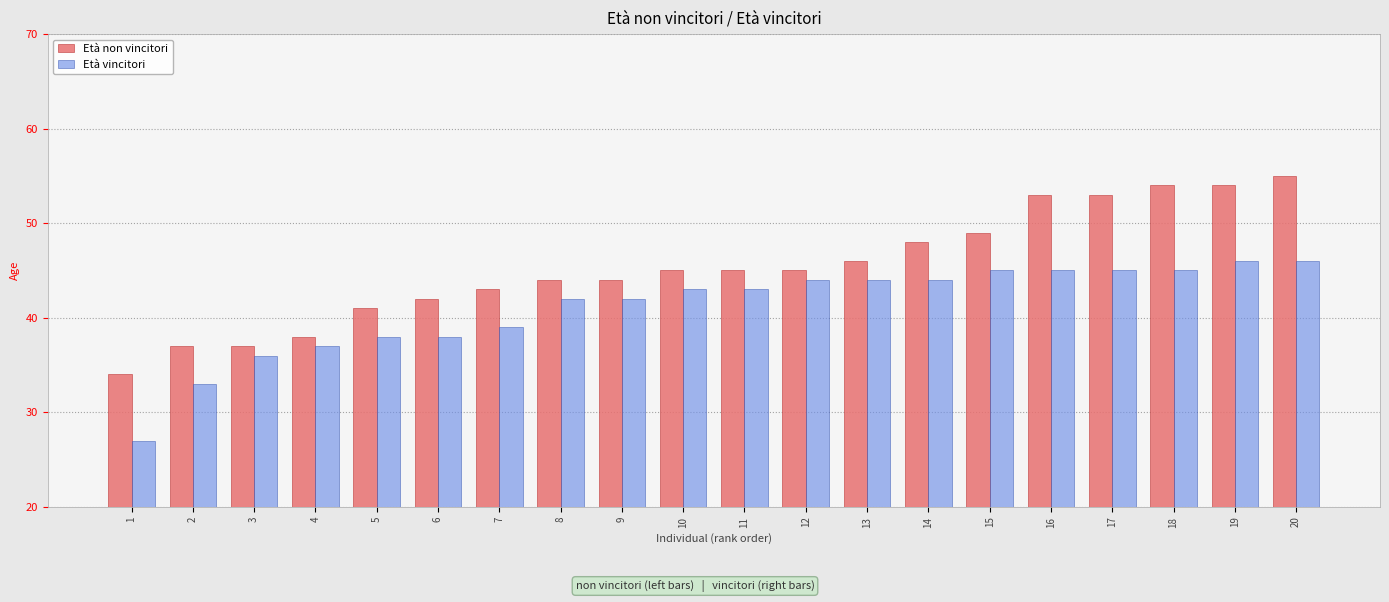

At which category is the sum across all series the highest?

20